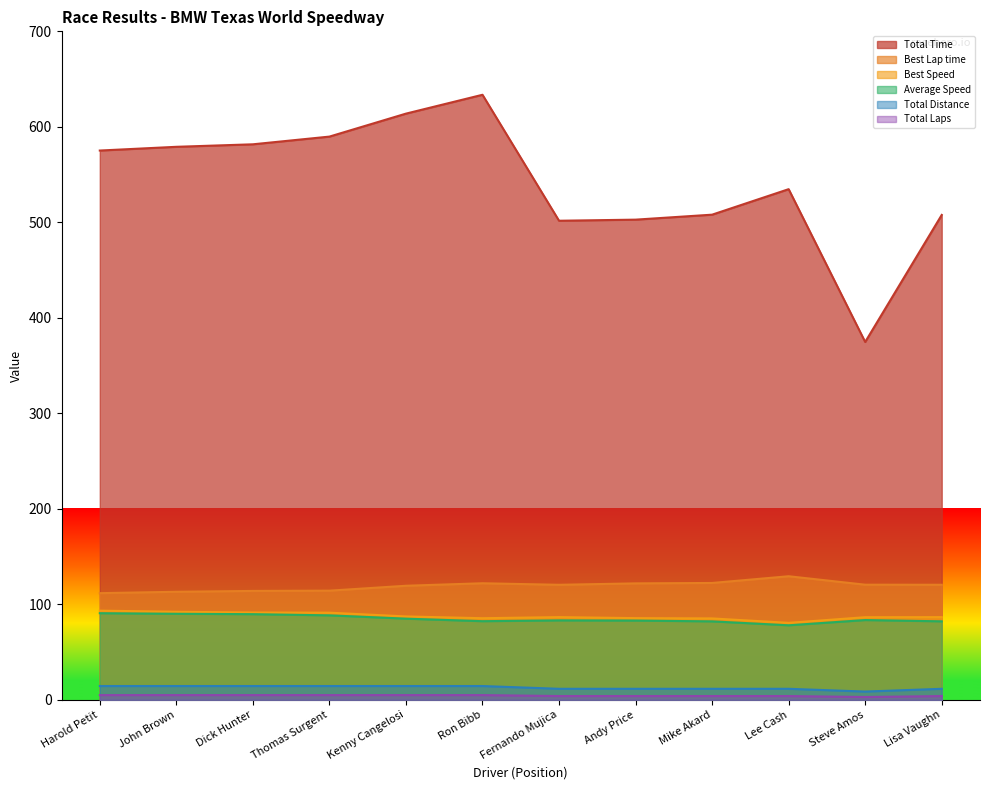

What is the lowest value of the Average Speed series?

78.1